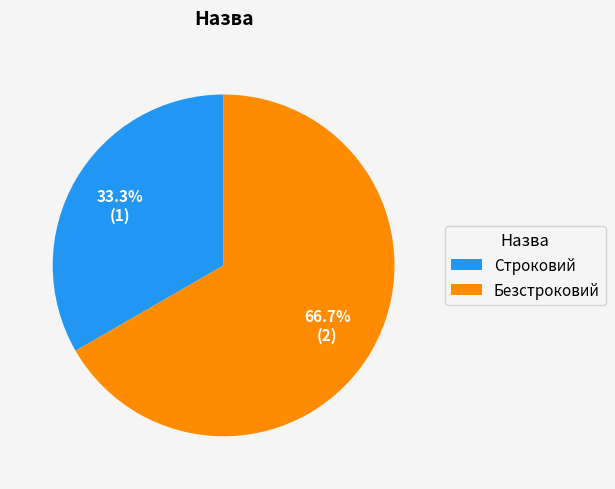

What is the majority slice?

Безстроковий